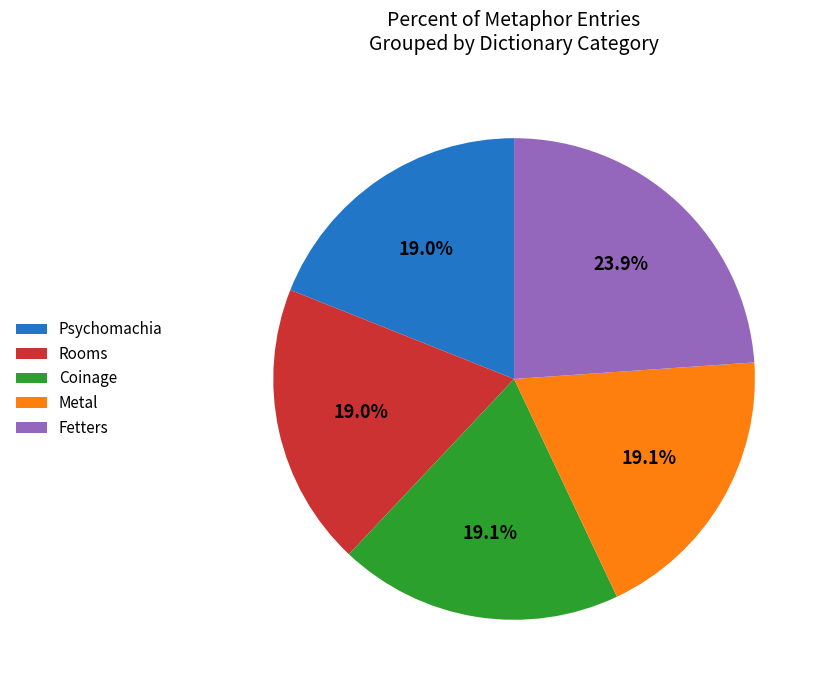

Does Psychomachia represent more than half of the total?

No